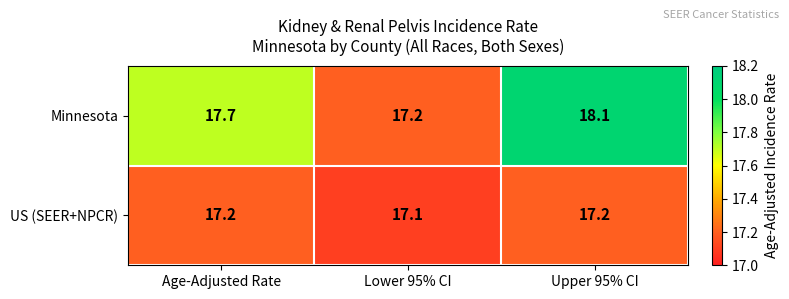

The value of US (SEER+NPCR) at Lower 95% CI is 17.1. True or false?

True